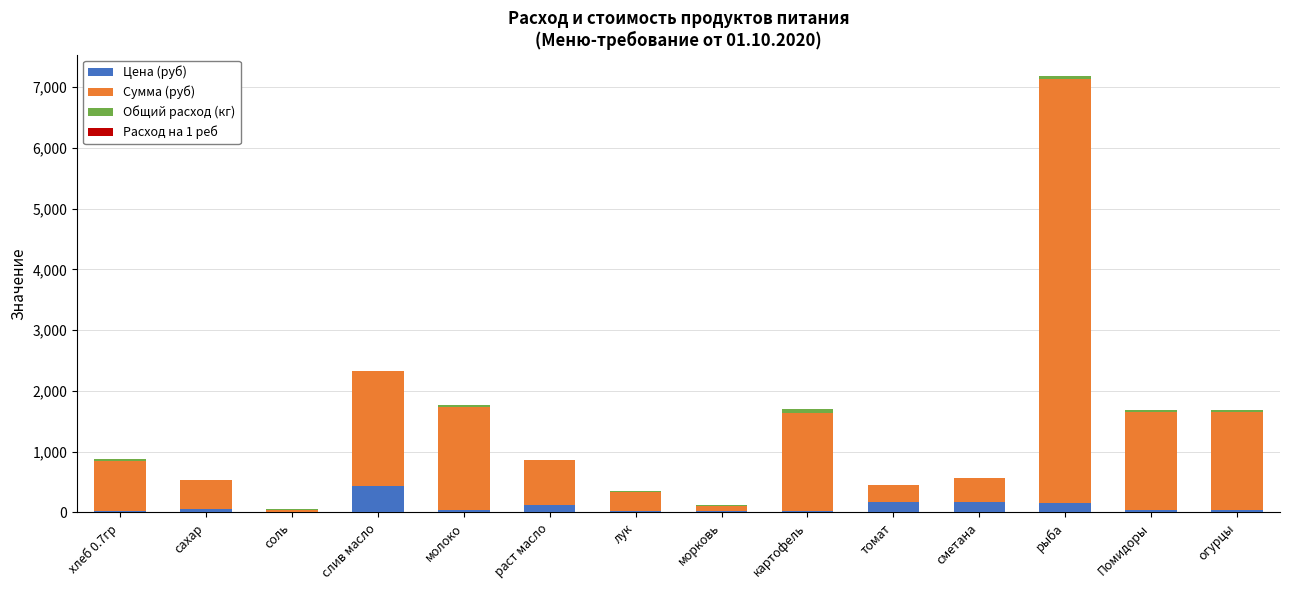

At which category is the sum across all series the highest?

рыба